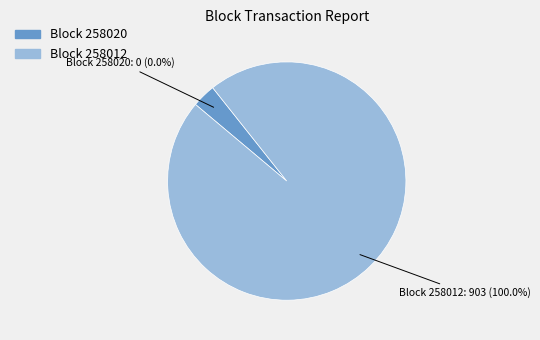

How many segments does this pie chart have?

2